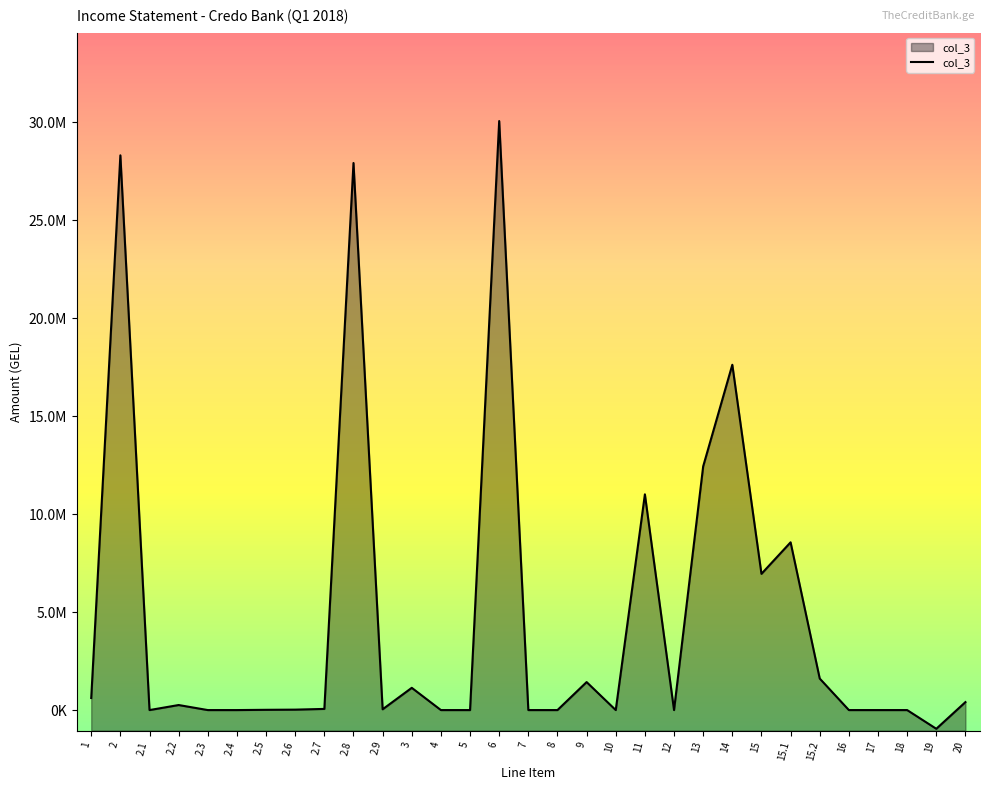

True or false: the data shows 557076.1 at 15.2.

False